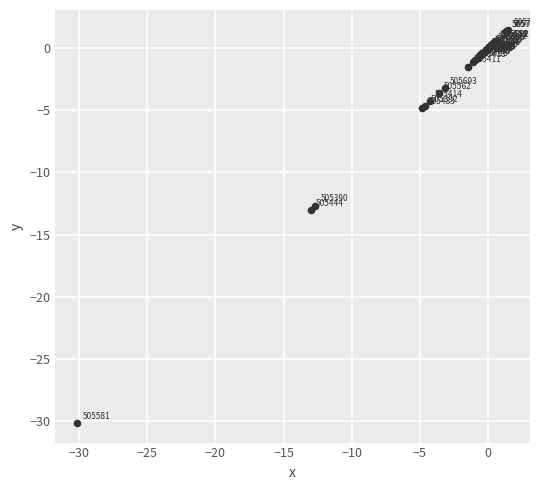

What Y value in the scatter plot is closest to -14?

-13.0